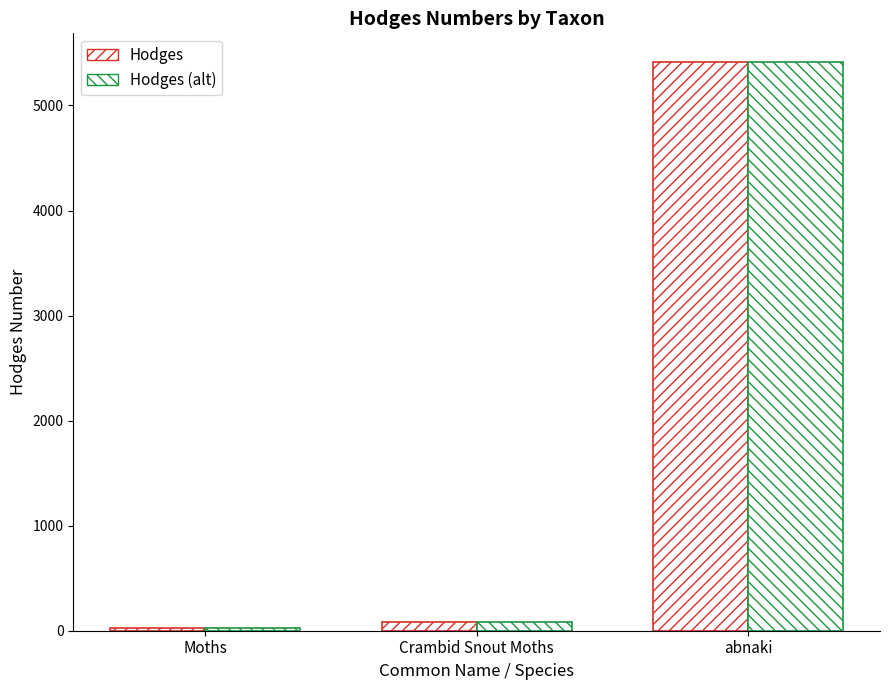

At how many categories does at least one series exceed 274?

1